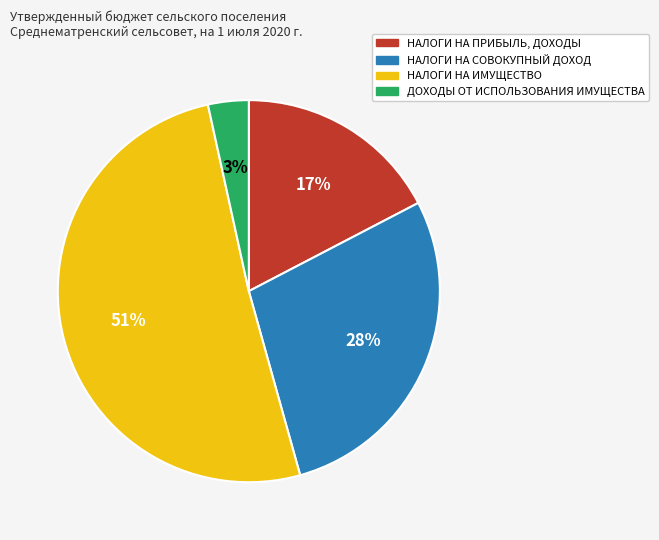

Count the number of slices in the pie.

4